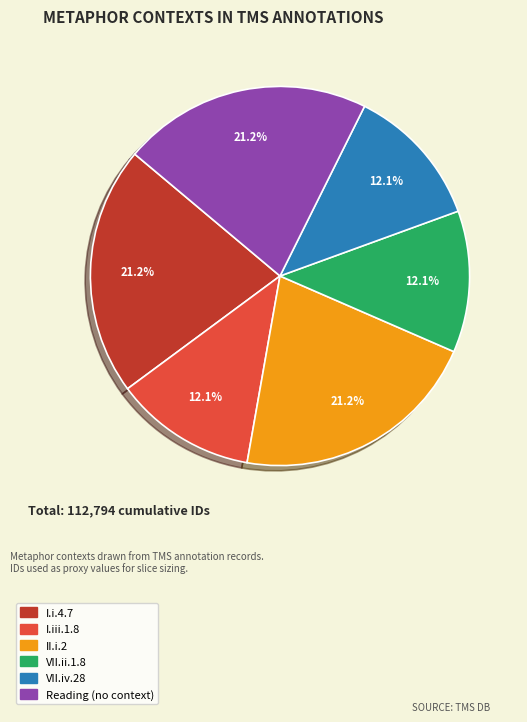

Between I.i.4.7 and VII.ii.1.8, which is larger?

I.i.4.7